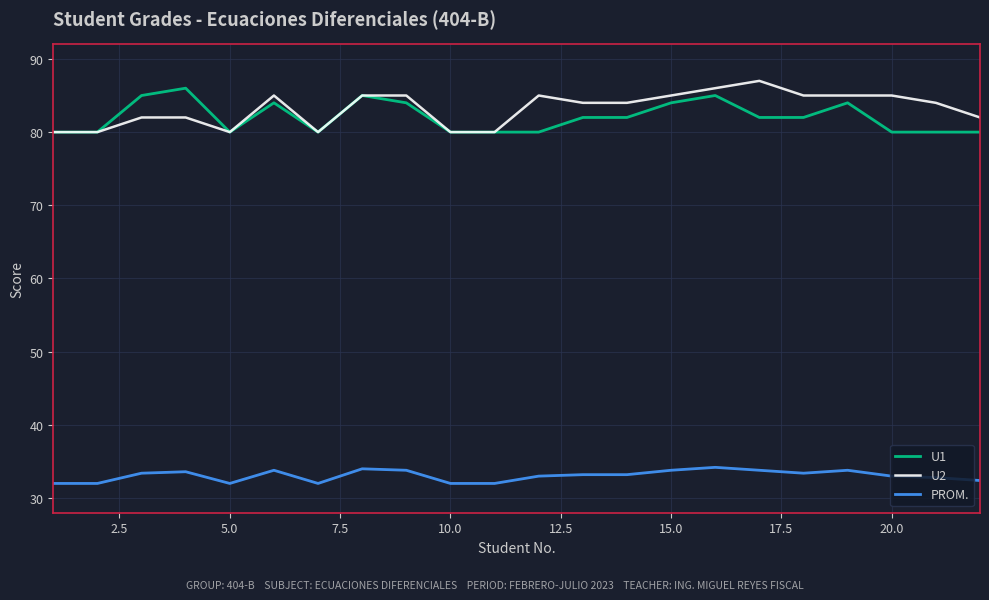

What is the smallest value displayed?

32.0